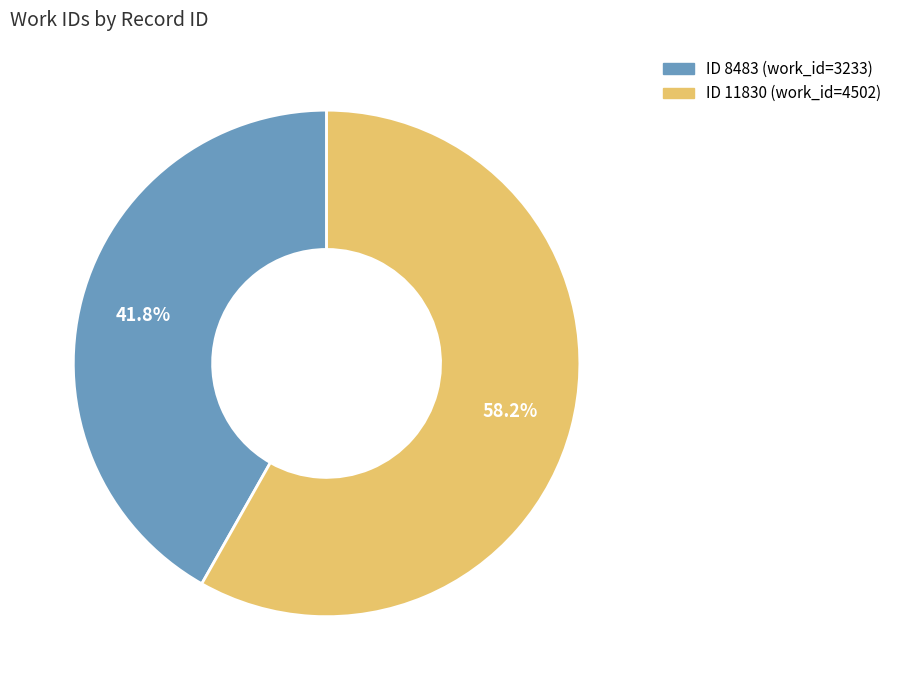

Is there a majority slice in this chart?

Yes